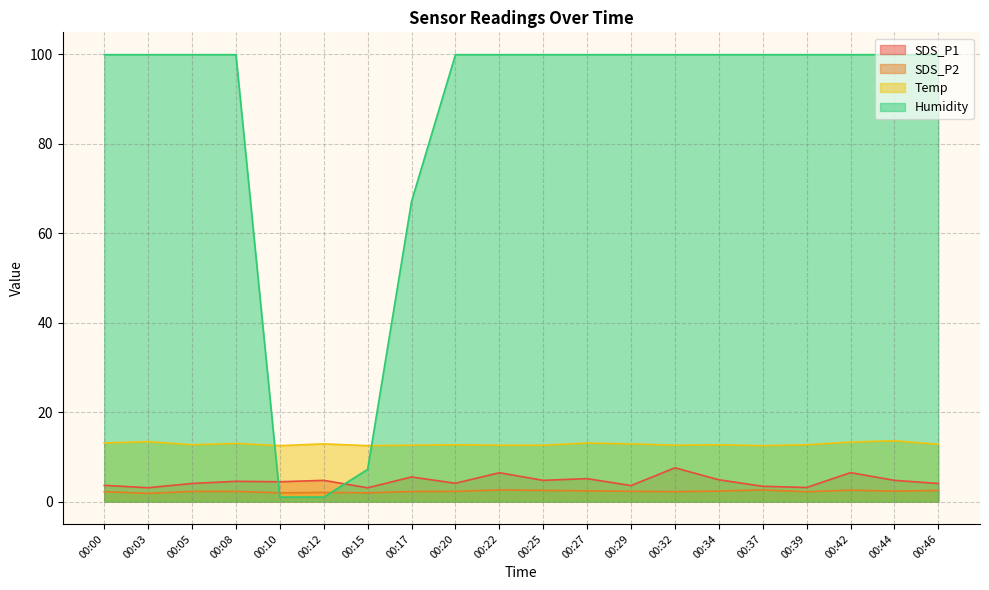

How many distinct data groups are displayed?

4